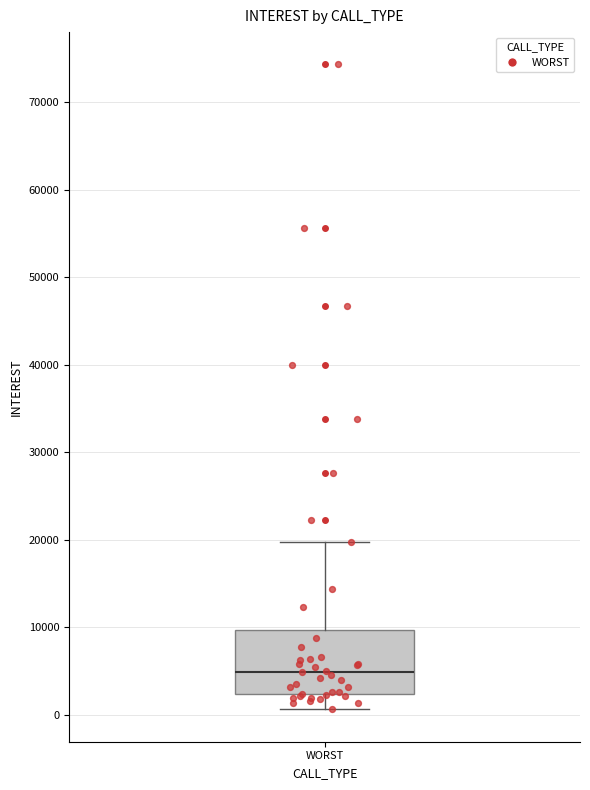

Read this box plot against the y-axis: the position of the median line, the range covered by the box, and the ends of both whiskers. The values are not printed on the chart, so give them approximately, as read against the axis.

median 5000, box 2000 to 10000, whiskers 1000 to 20000